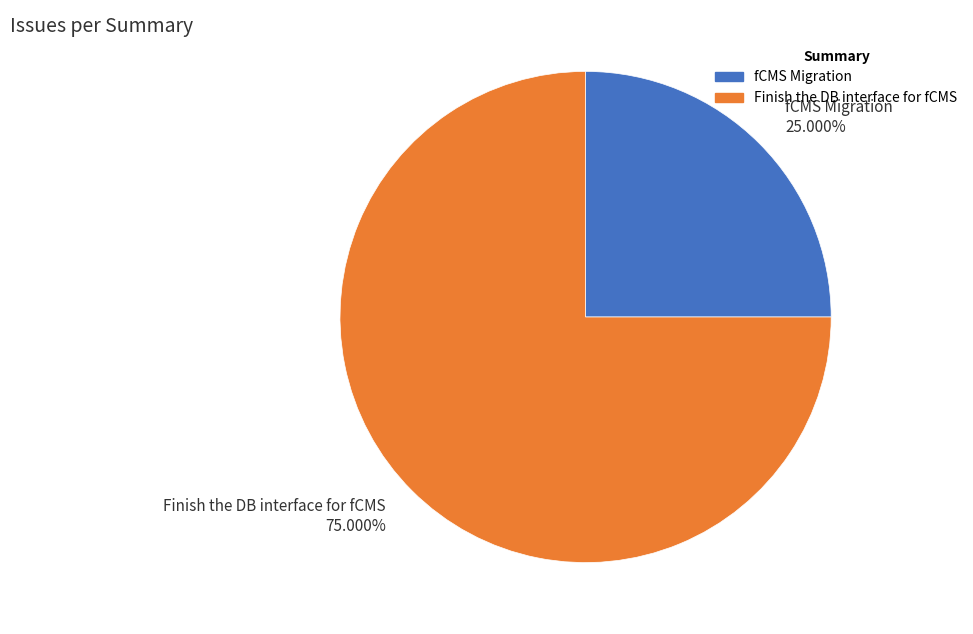

What percentage is the Finish the DB interface for fCMS slice, to the nearest percent?

75%